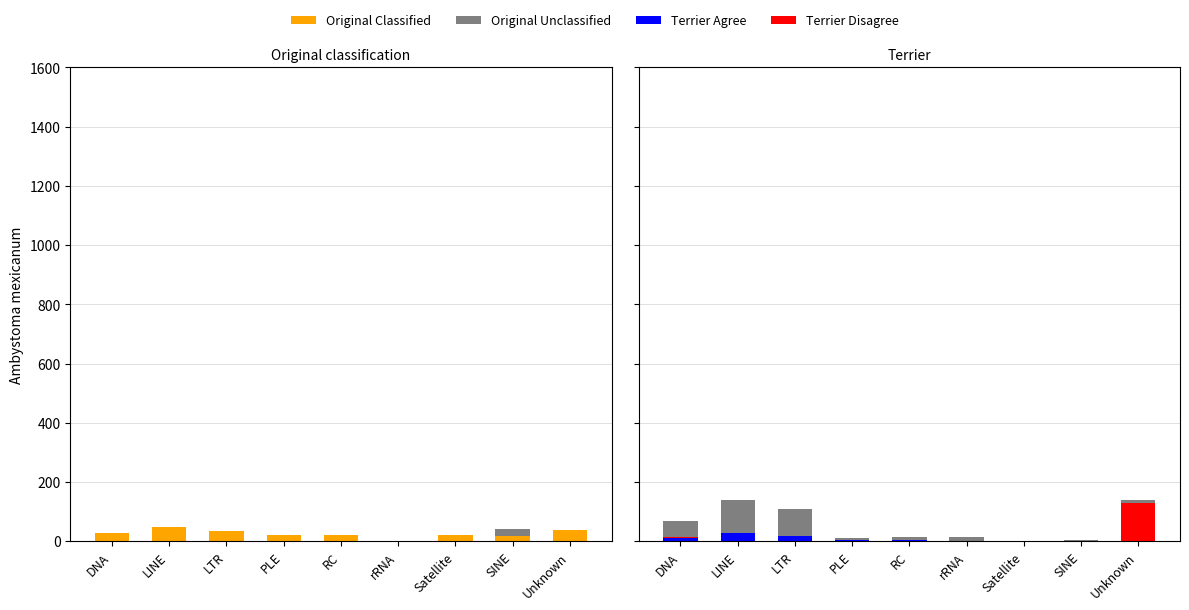

What is the spread (max minus min) of values at LTR?

110.4